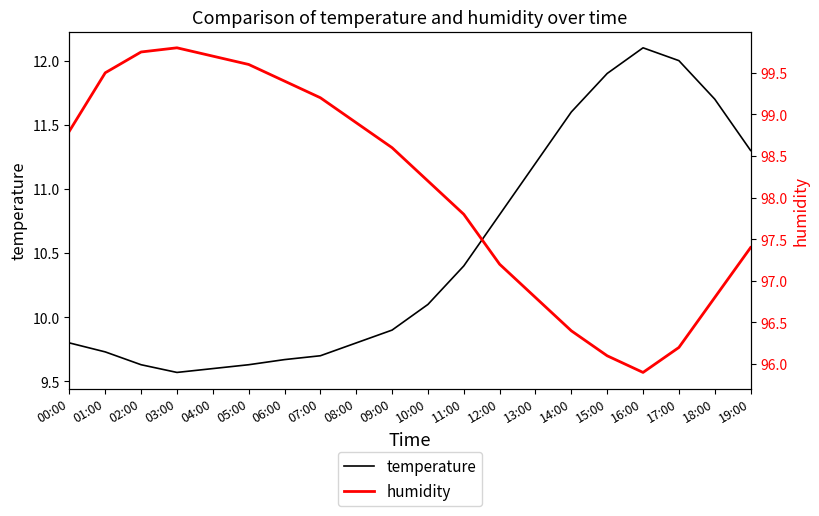

What is the average value of the temperature series?

10.5